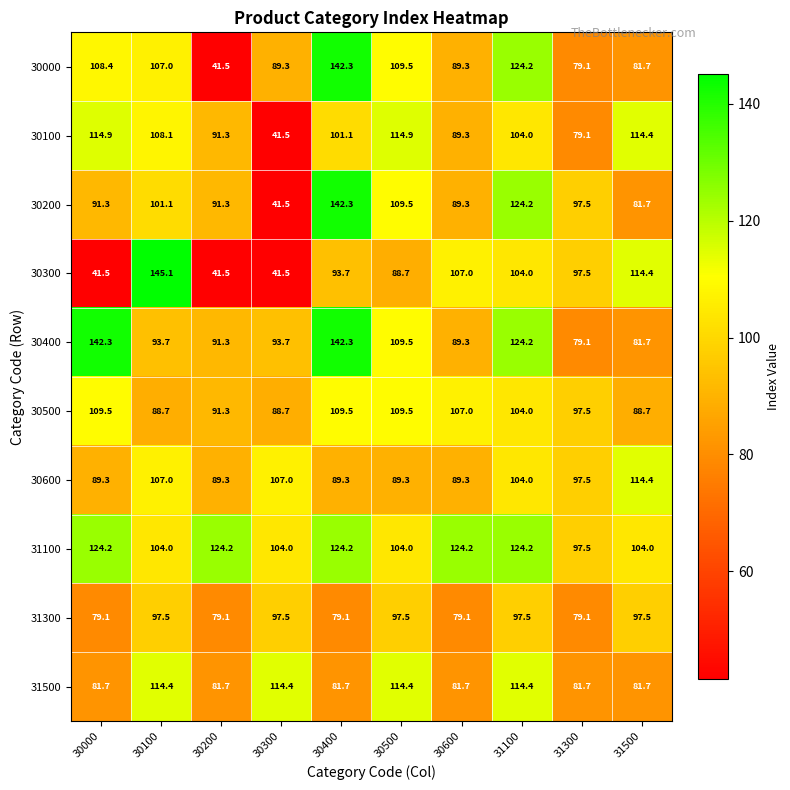

What is the difference between the highest and lowest values at 30400?

63.2